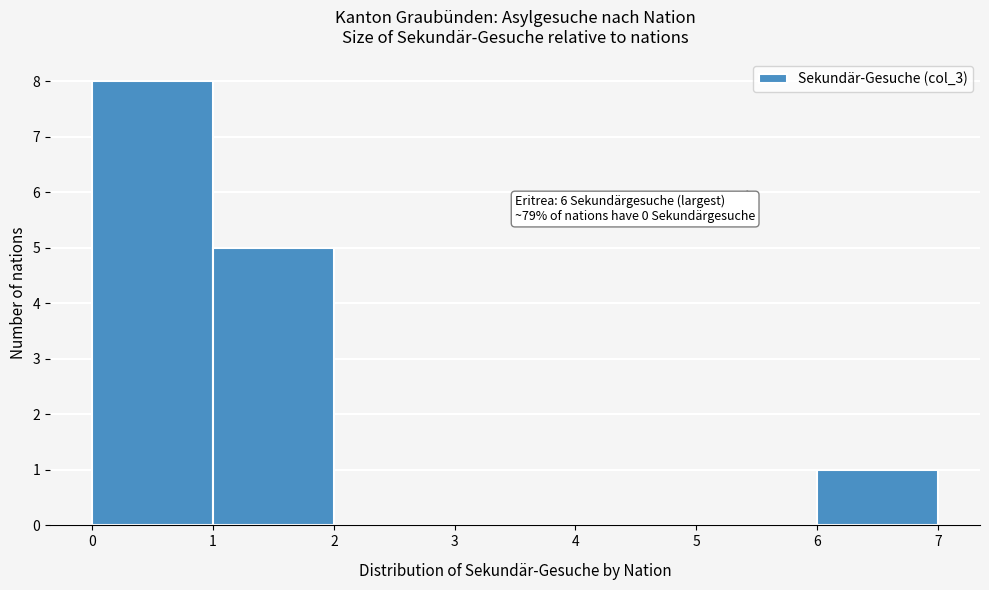

Which range on the x-axis has the tallest bar?

0 to 1